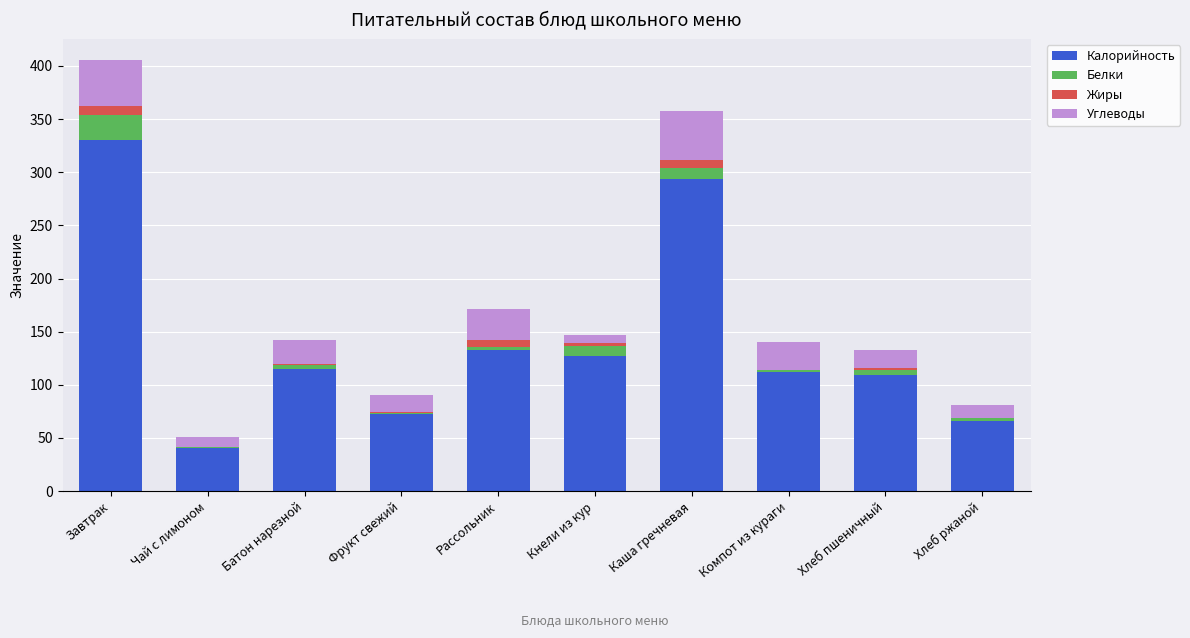

The Калорийность series shows 330.8 at Завтрак. True or false?

True